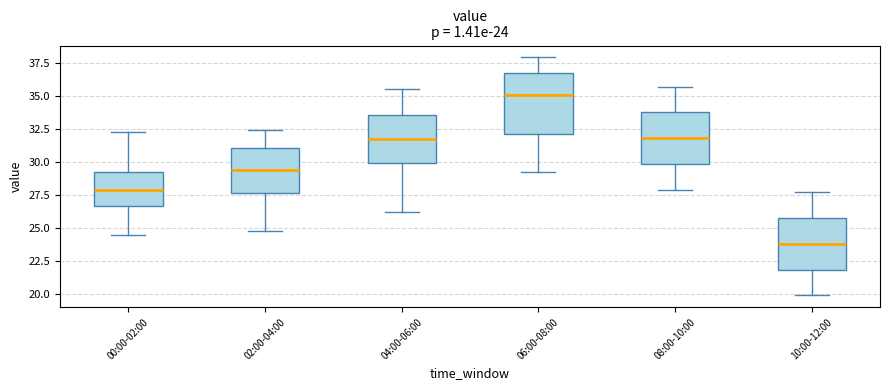

Which box has the lowest median line?

10:00-12:00